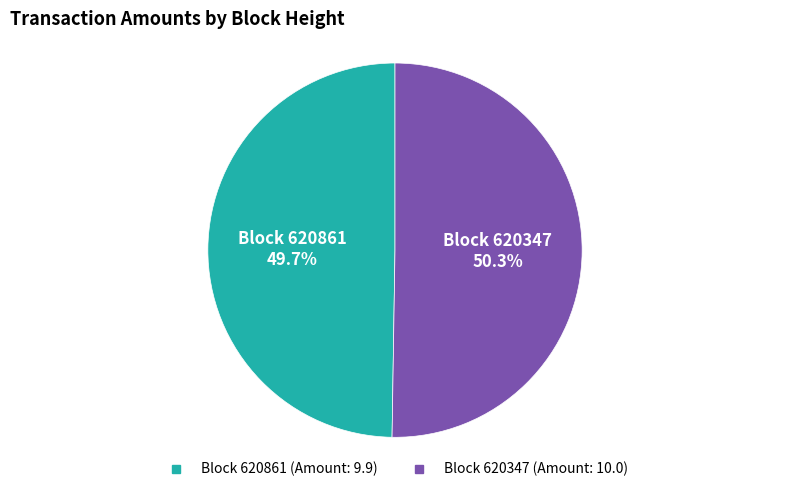

Does any single category account for the majority?

Yes